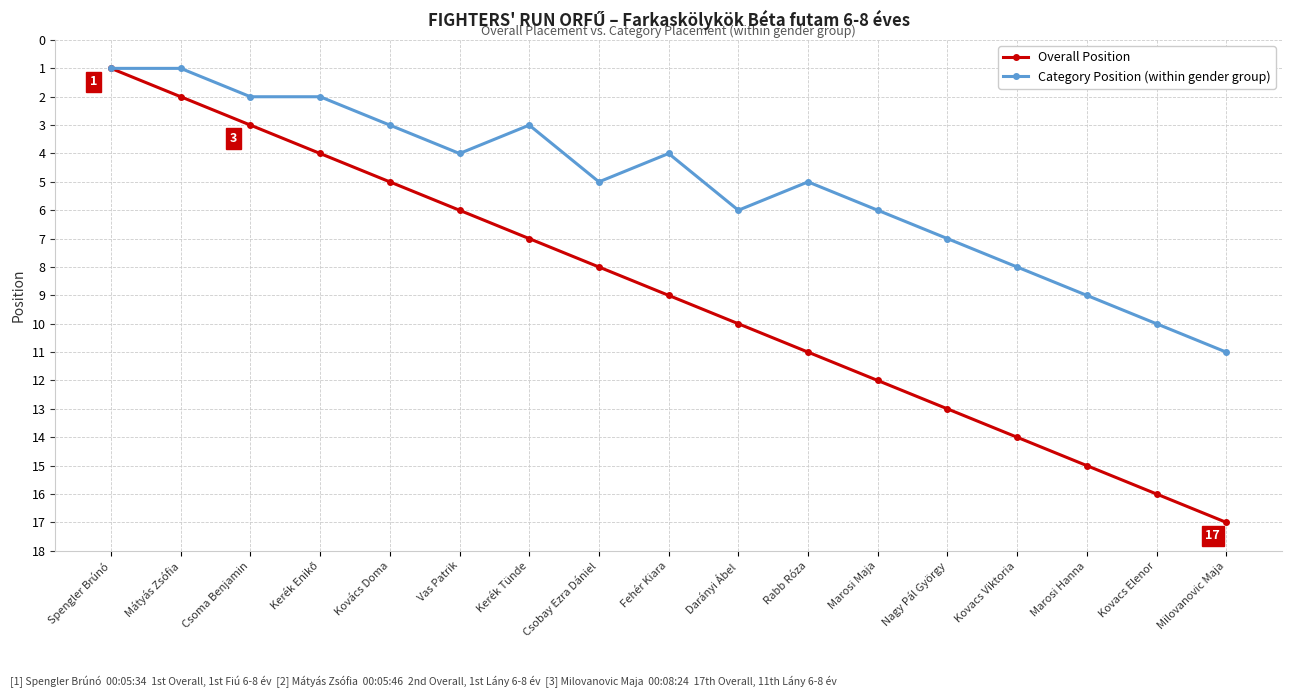

How many lines are shown in the chart?

2